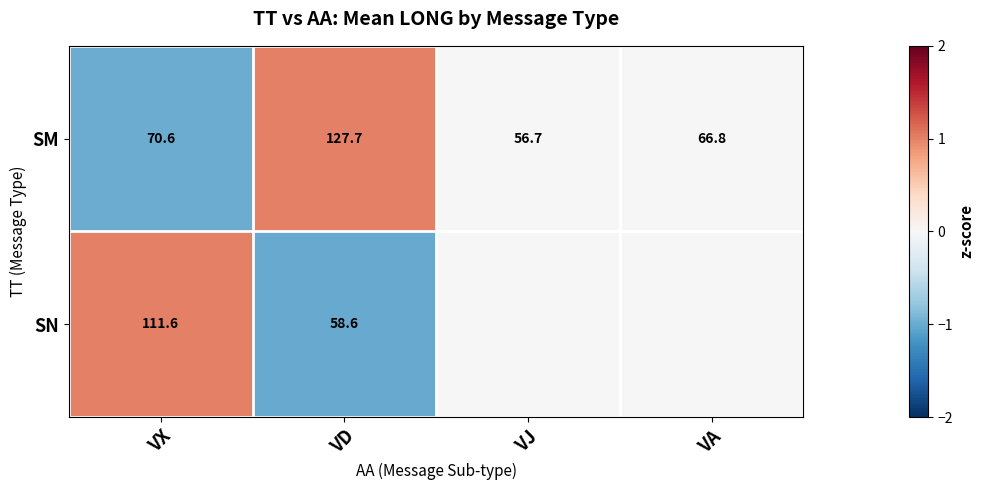

How many series are shown in this chart?

2